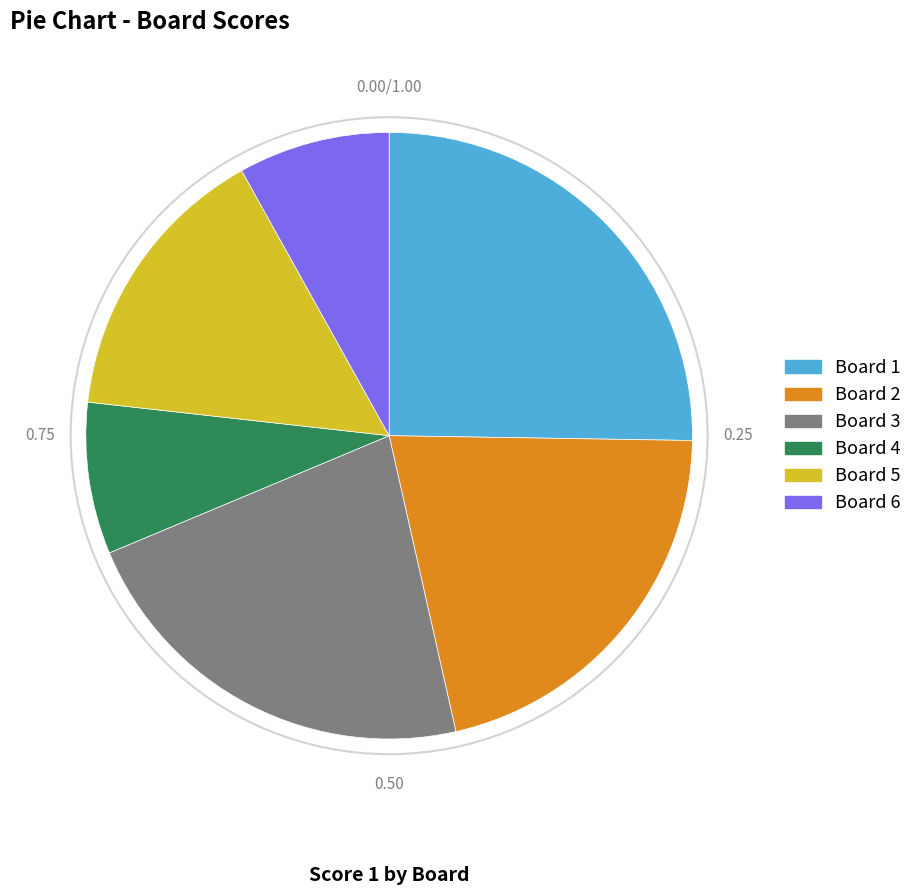

Does Board 2 represent more than half of the total?

No